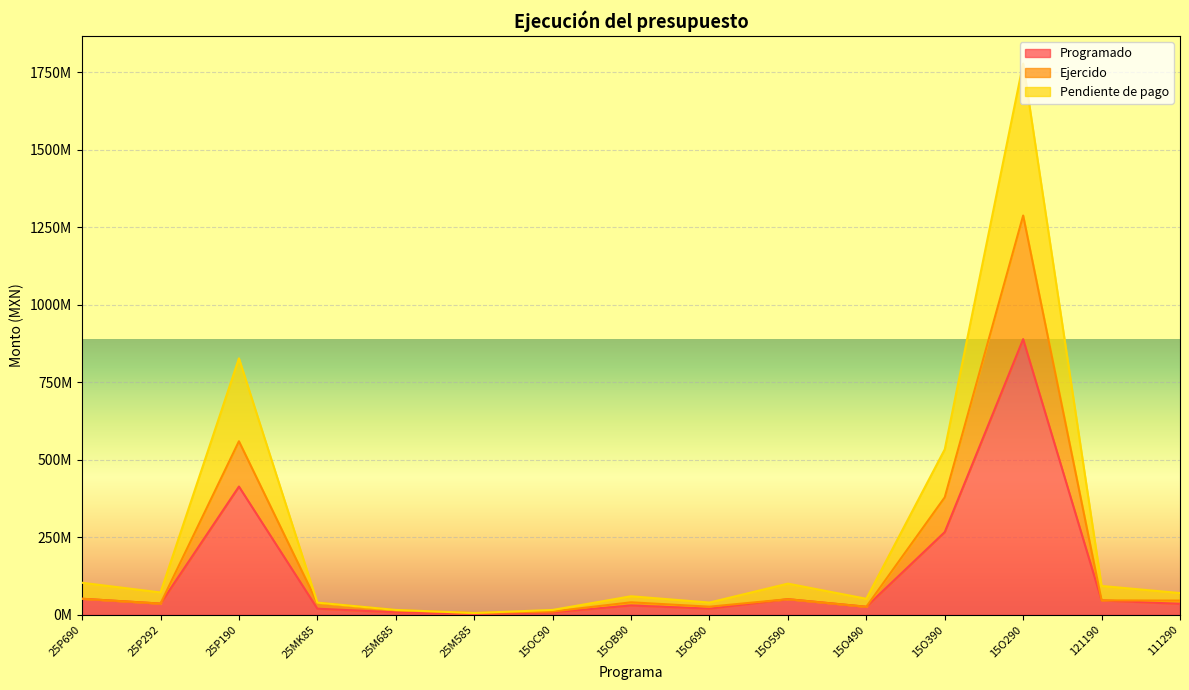

What is the approximate value of Ejercido at 111290?

45716699.0